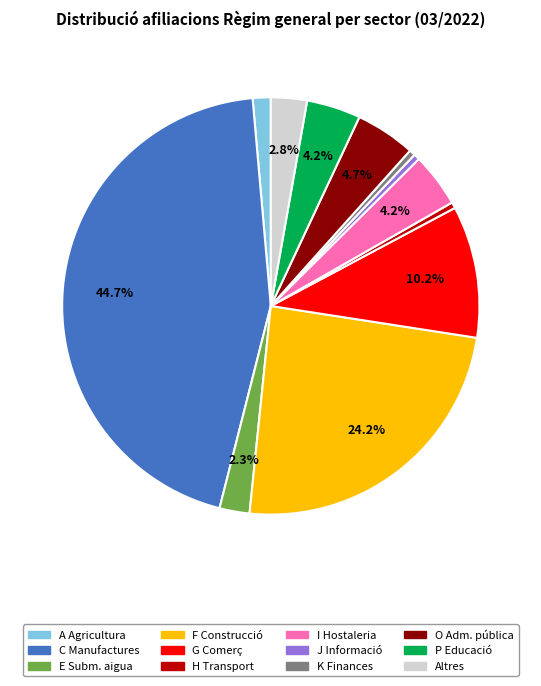

Is there any slice that represents more than half of the pie?

No